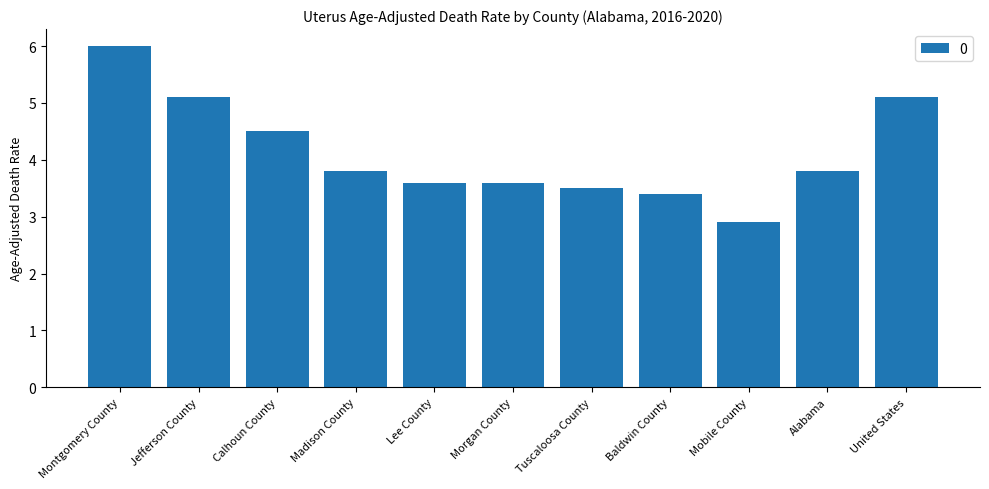

What is the maximum value shown in the chart?

6.0